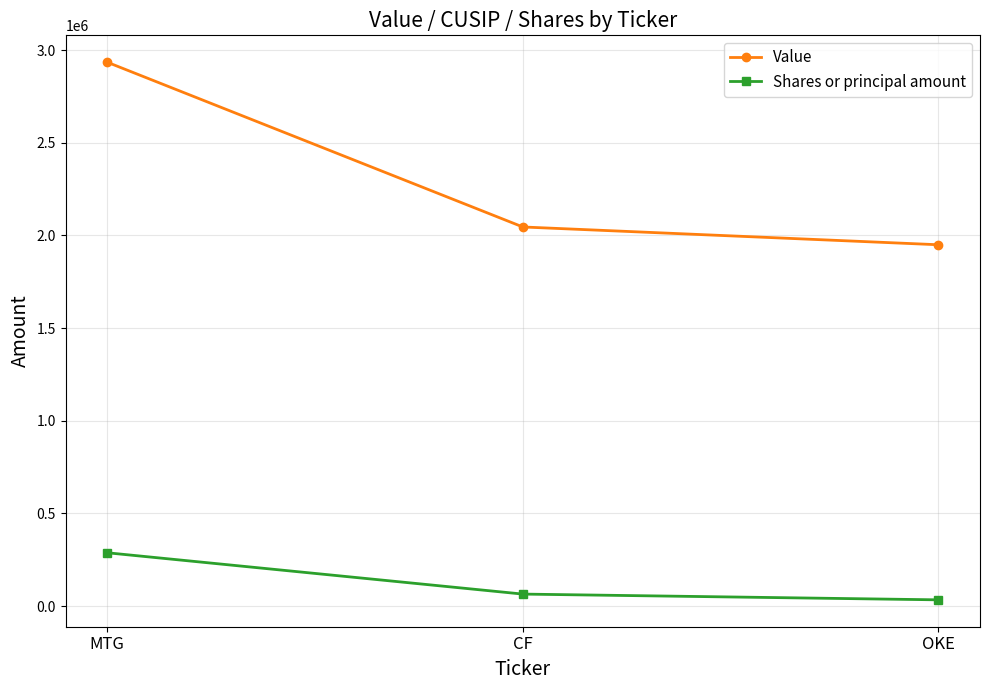

What is the smallest value displayed?

33965